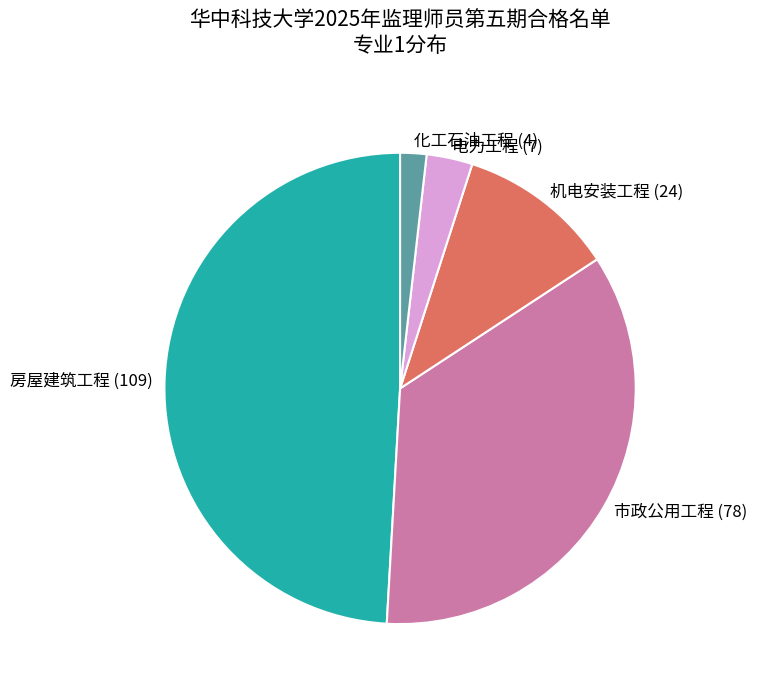

Is it true that 机电安装工程 (24) is 1% of the pie?

False